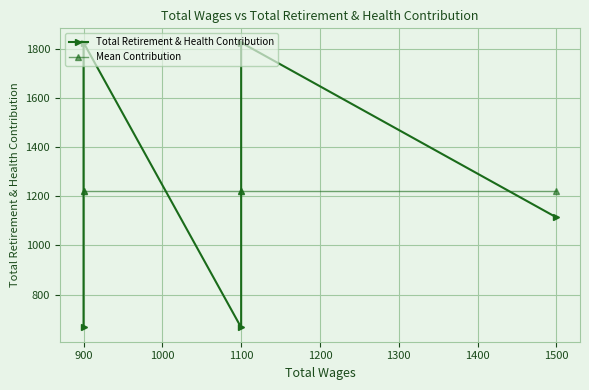

Reading left to right, what are all the values shown in this chart?

Total Retirement & Health Contribution: 666.0	1825.0	666.0	1825.0	1114.0
Mean Contribution: 1219.2	1219.2	1219.2	1219.2	1219.2